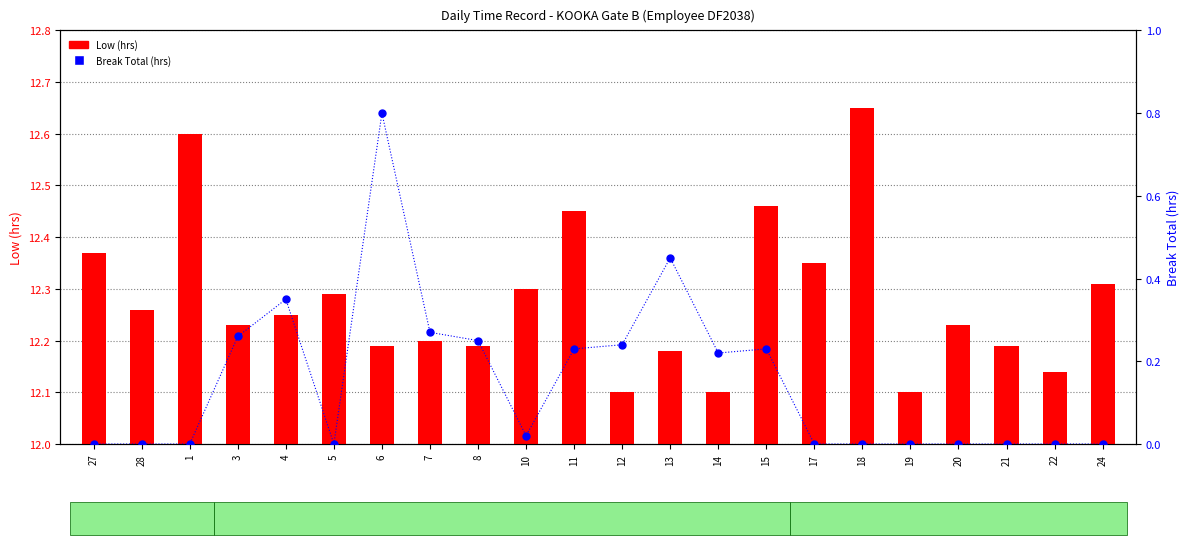

Which series reaches the minimum Y coordinate?

Break Total (hrs)